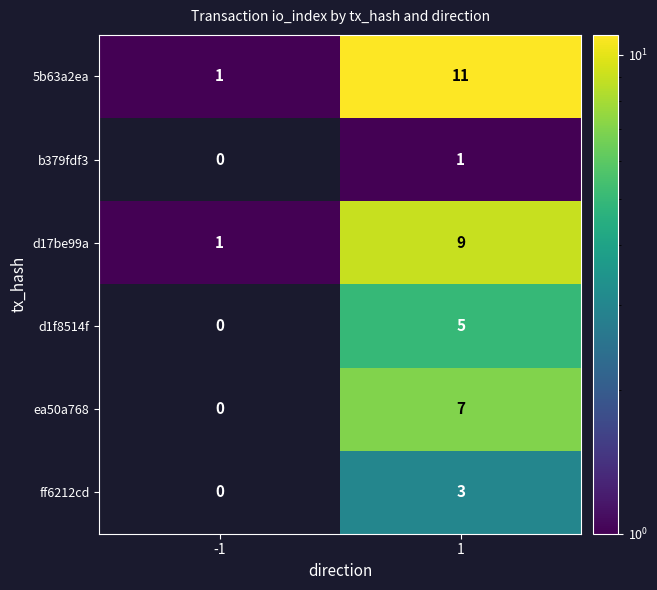

Which series has the largest range (max minus min)?

5b63a2ea